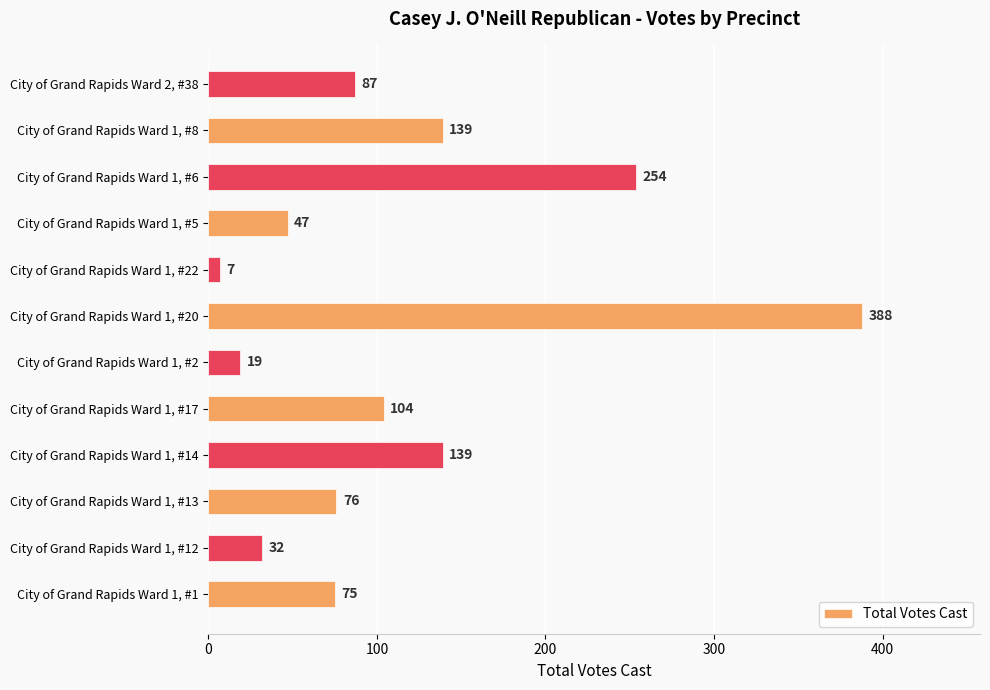

How many series are shown in this chart?

1